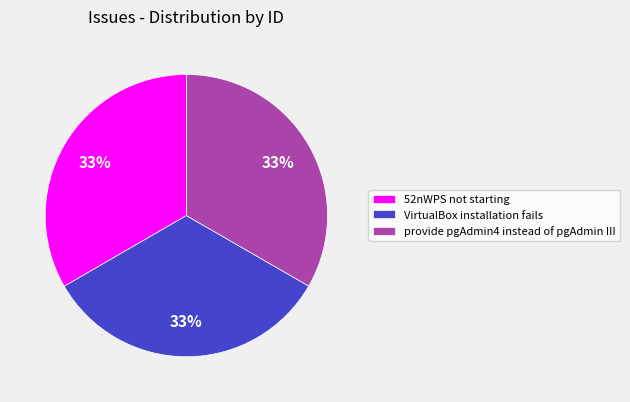

Approximately how many times larger is the value at provide pgAdmin4 instead of pgAdmin III compared to 52nWPS not starting?

1.0